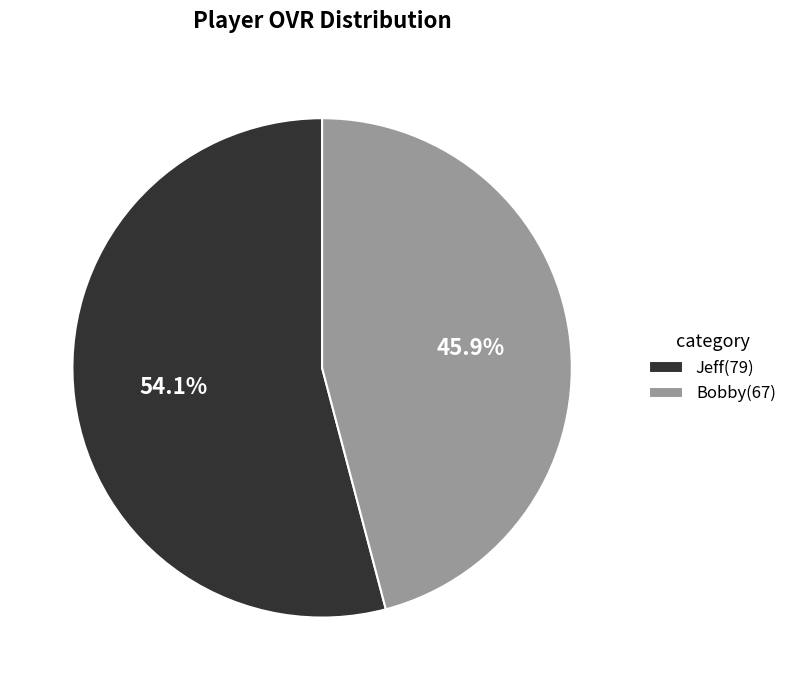

Count the number of slices in the pie.

2